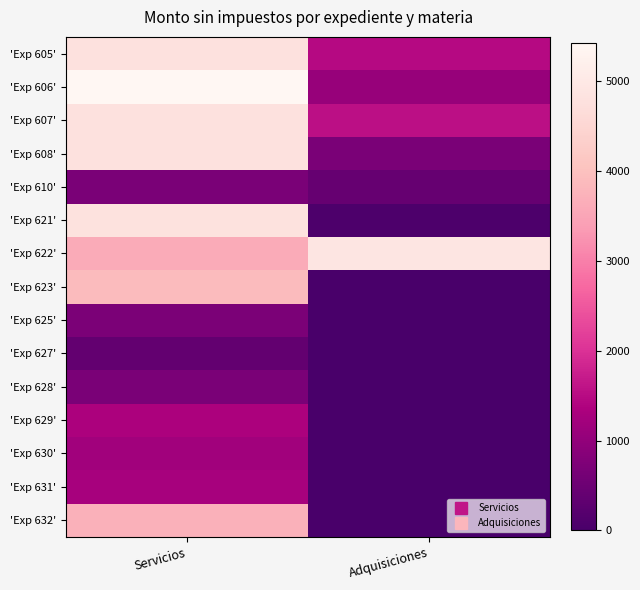

Which label corresponds to the largest value in the chart?

Servicios